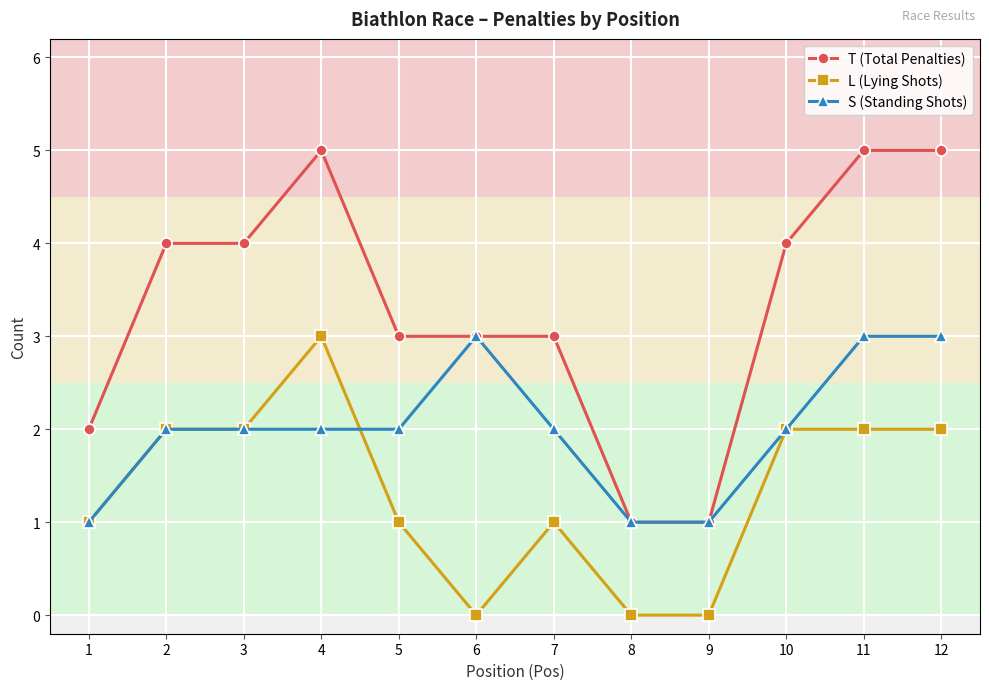

The value of L (Lying Shots) at 11 is 4. True or false?

False